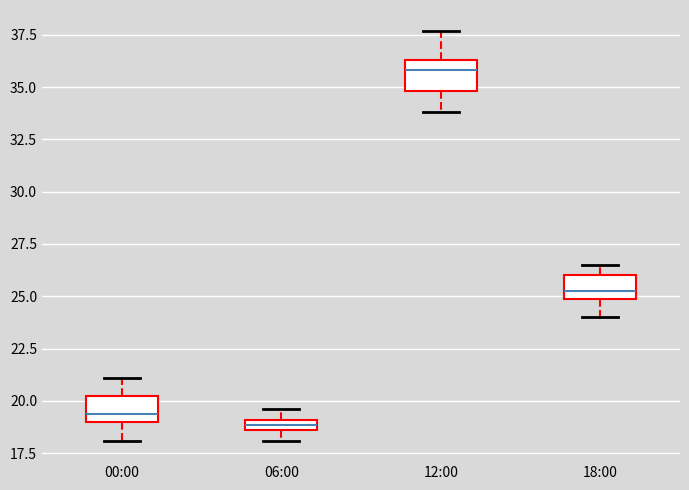

Which box's median line is the highest?

12:00